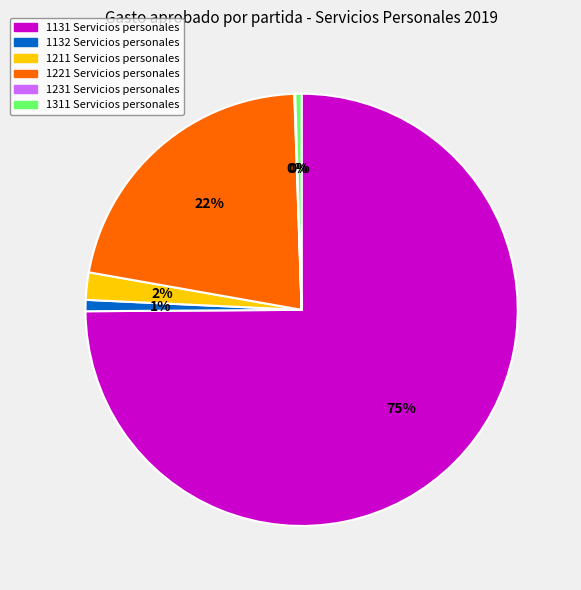

What percentage is the 1132 Servicios personales slice, to the nearest percent?

1%